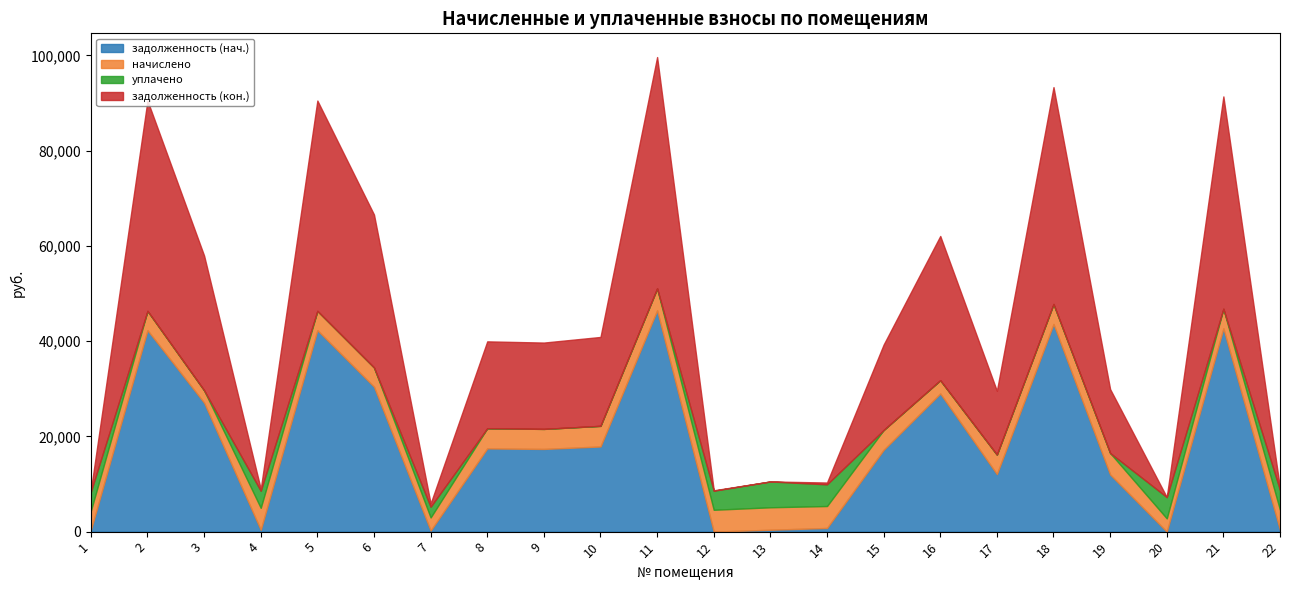

Which series has the widest spread of values?

задолженность (кон.)